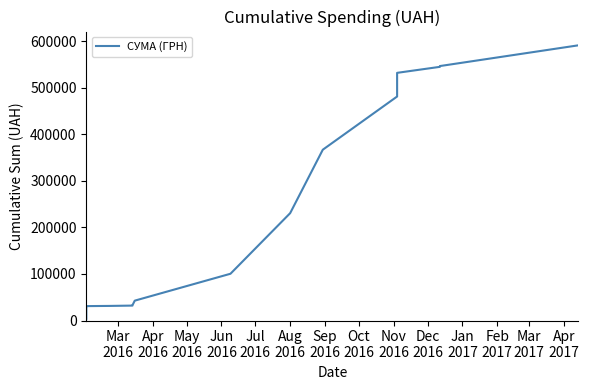

What is the sum of all values?

4070189.1